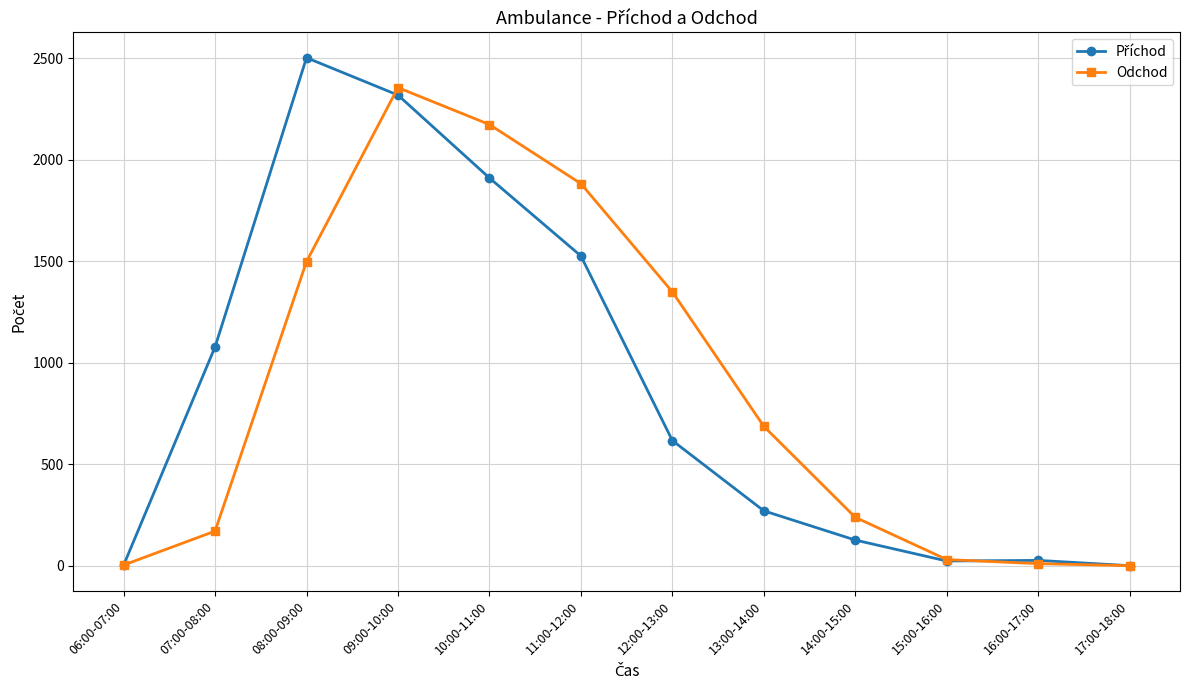

What is the label of the 10th point from the right?

08:00-09:00